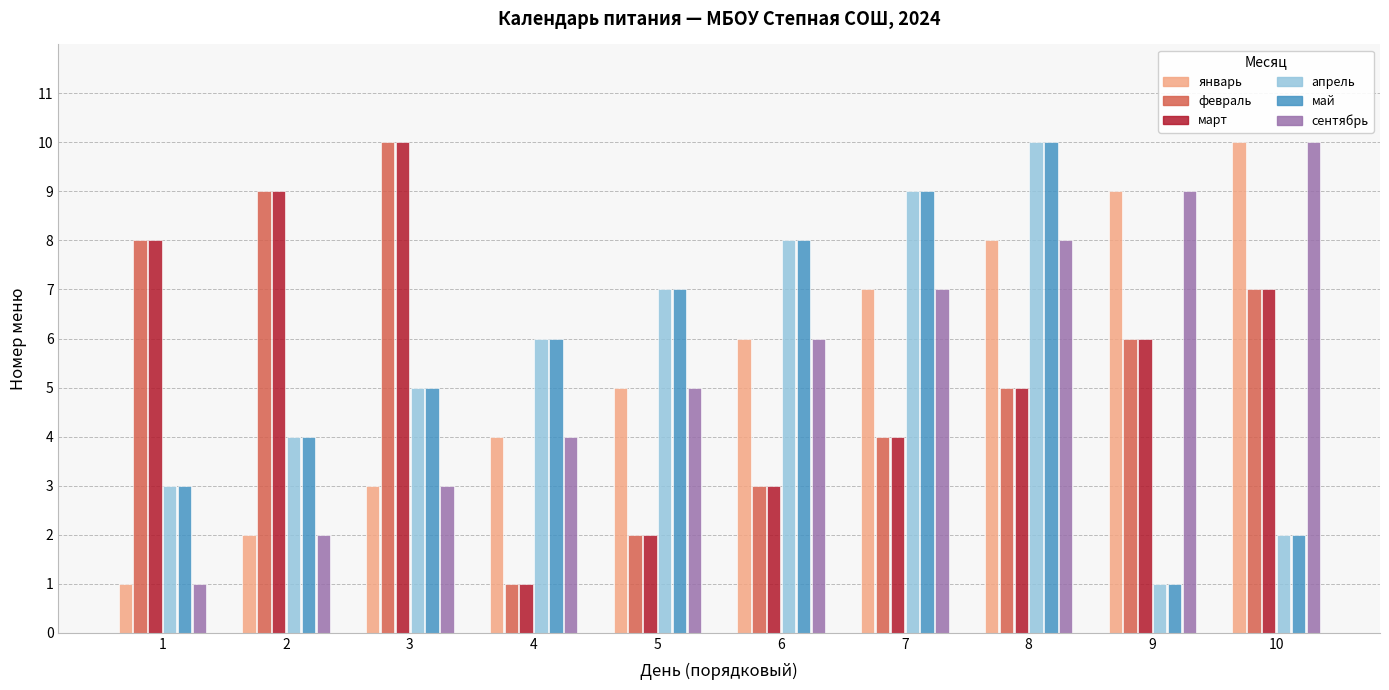

At which label does март first exceed 6?

1